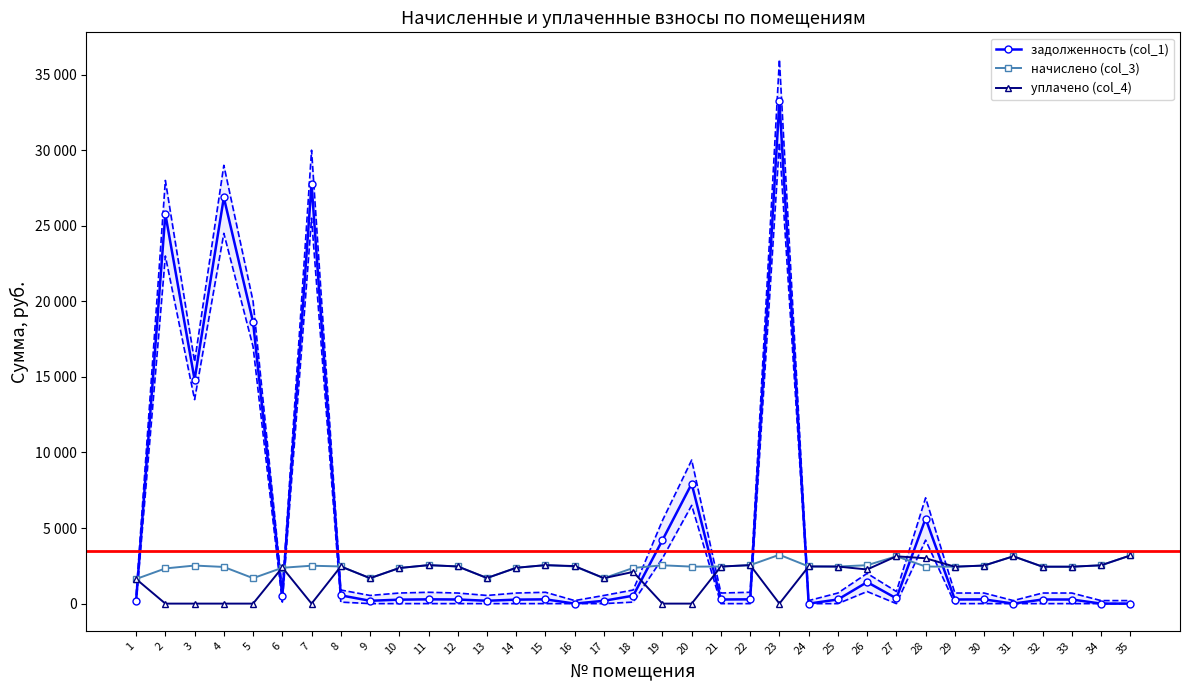

What is the sum of all задолженность (col_1) values?

172268.9